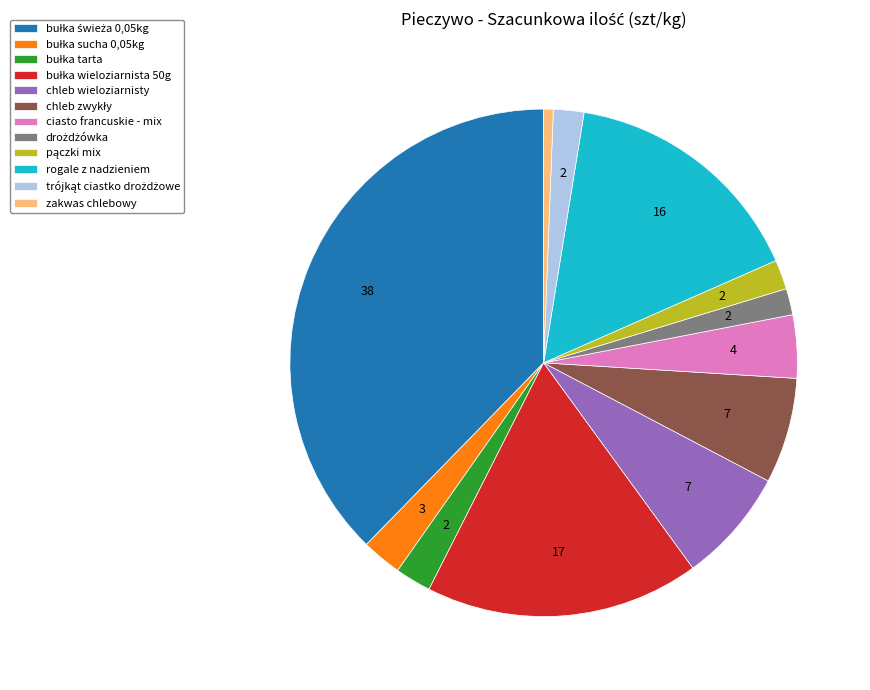

Is there any slice that represents more than half of the pie?

No